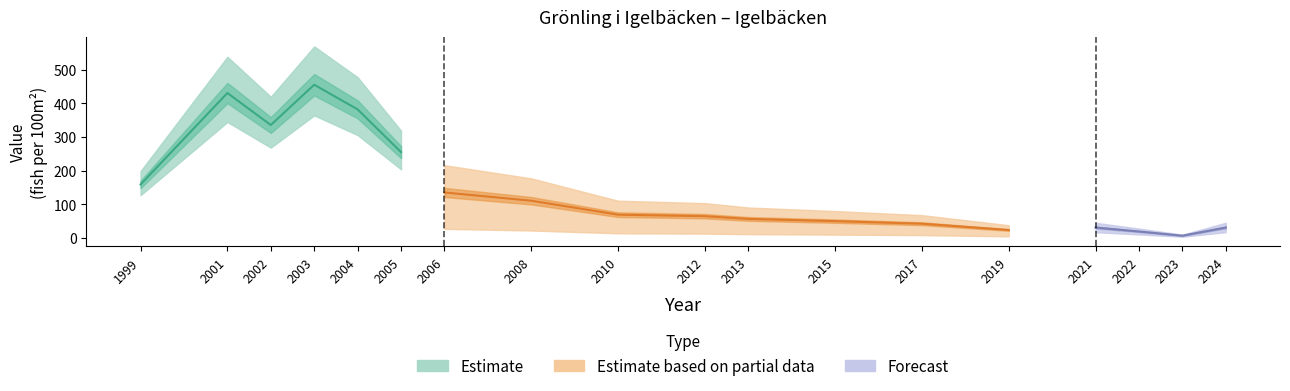

What is the value of the 8th point from the left?

110.7